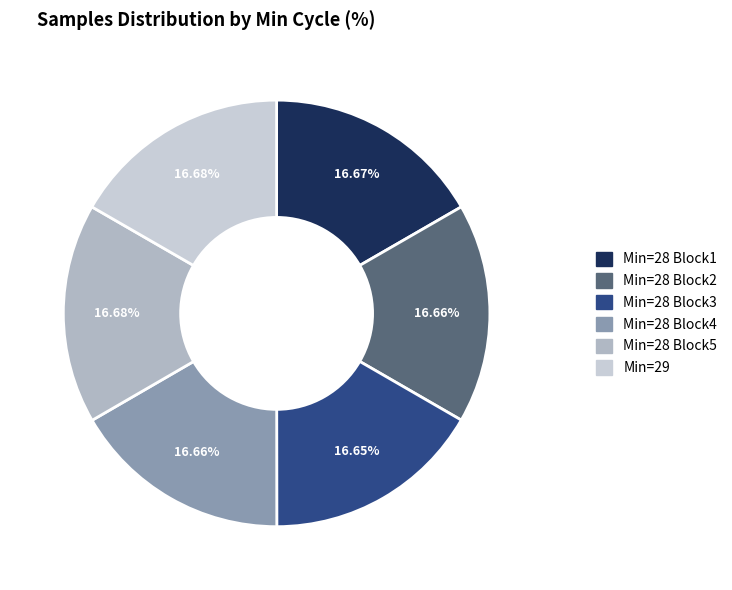

How many slices are in this pie chart?

6